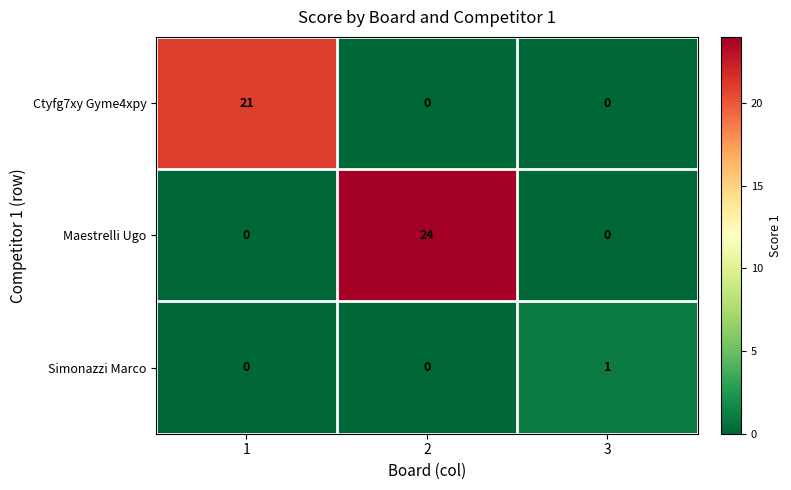

What is the maximum value shown in the chart?

24